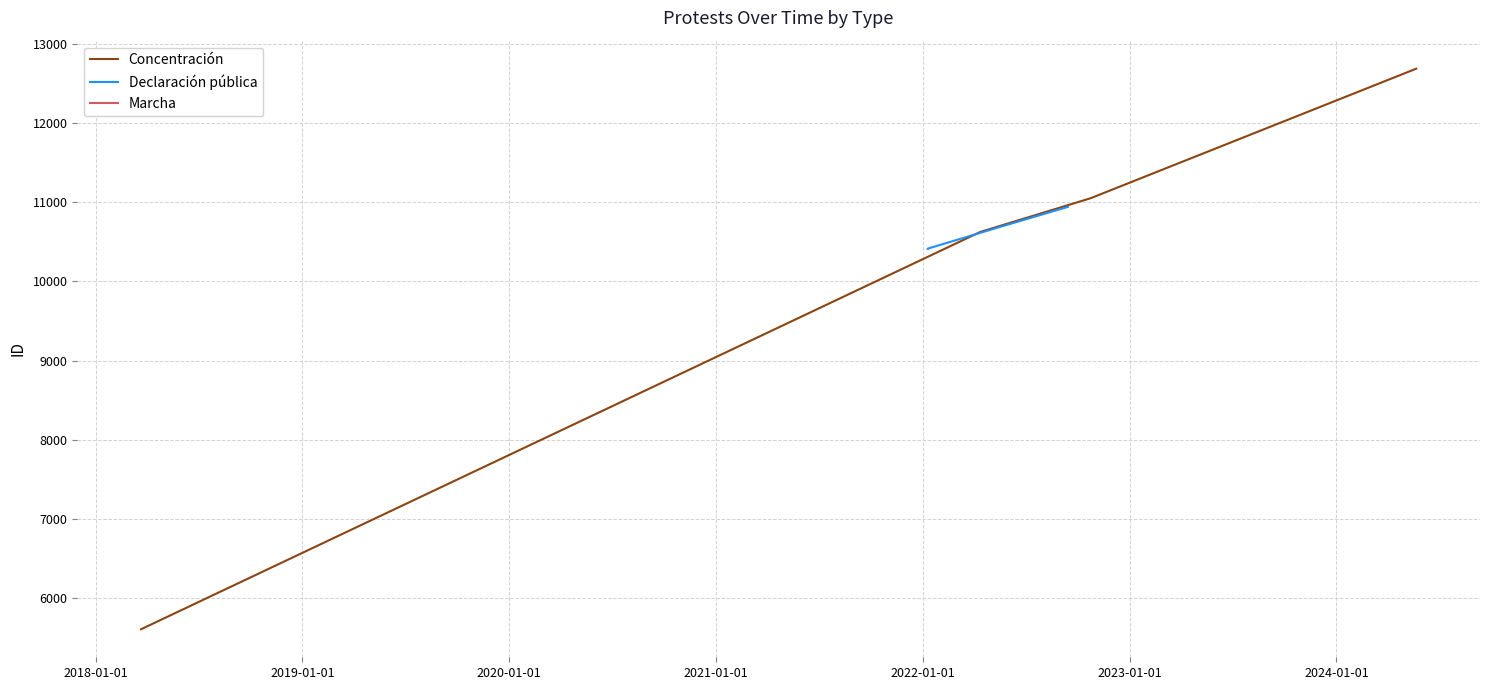

Which series has the widest spread of values?

Concentración